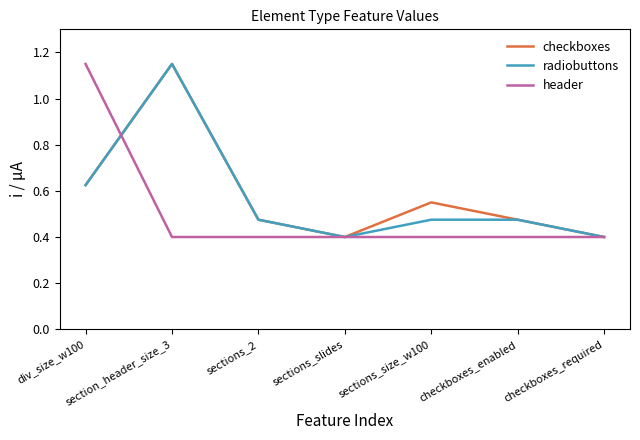

What position from the left is div_size_w100?

1